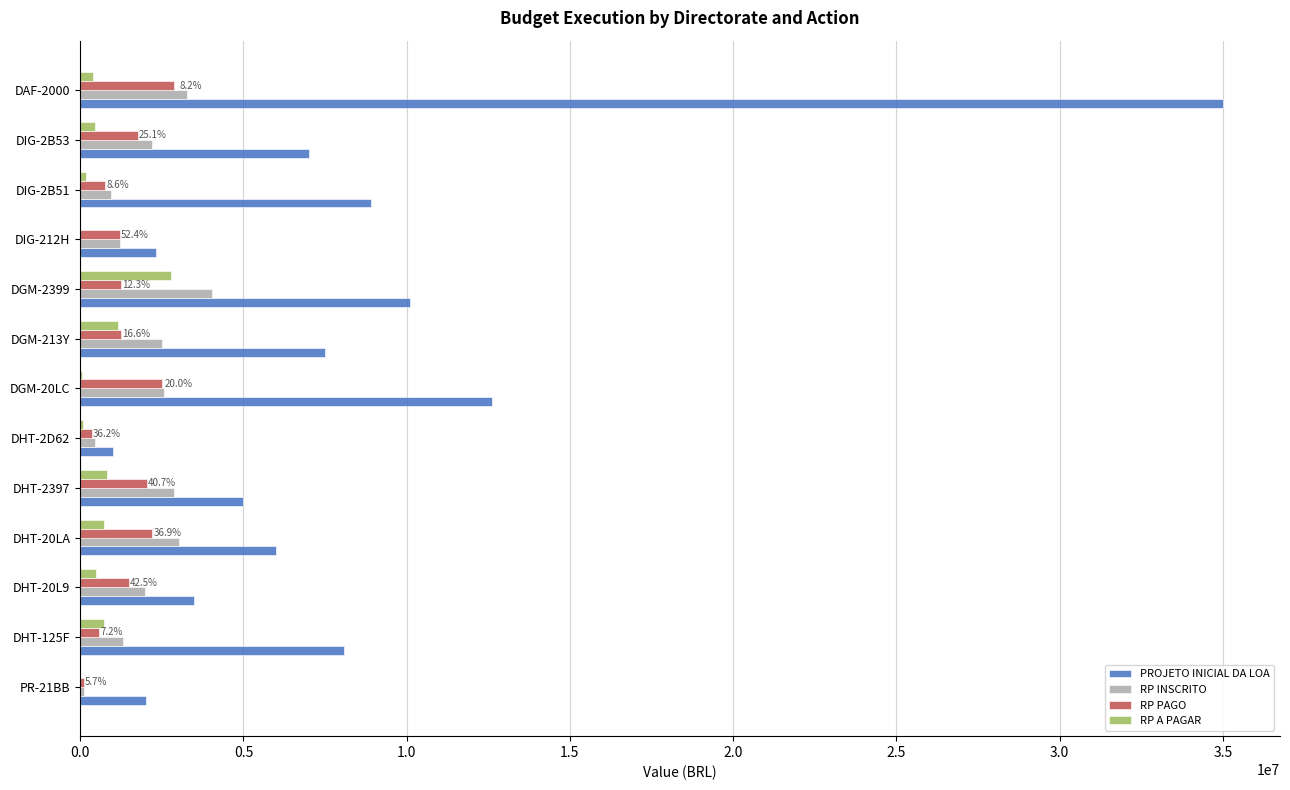

Which series changed the most between DHT-2397 and DGM-2399?

PROJETO INICIAL DA LOA